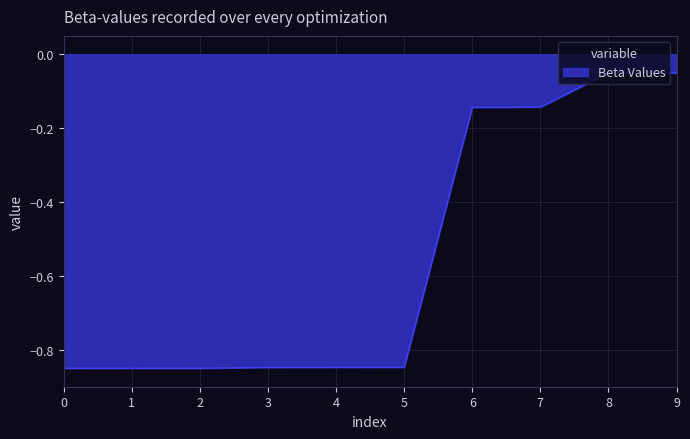

What is the change in value from 0 to 7?

+0.7